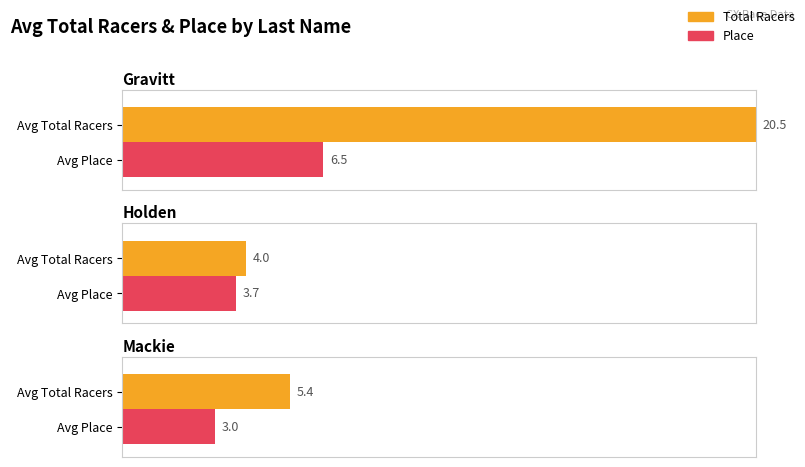

True or false: Total Racers has a value of 2 at Mackie.

False